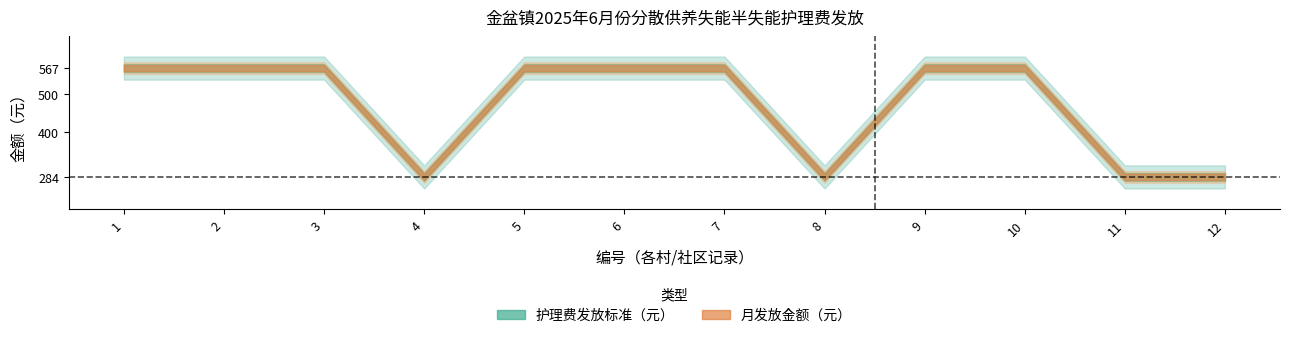

Count the number of categories in the chart.

12